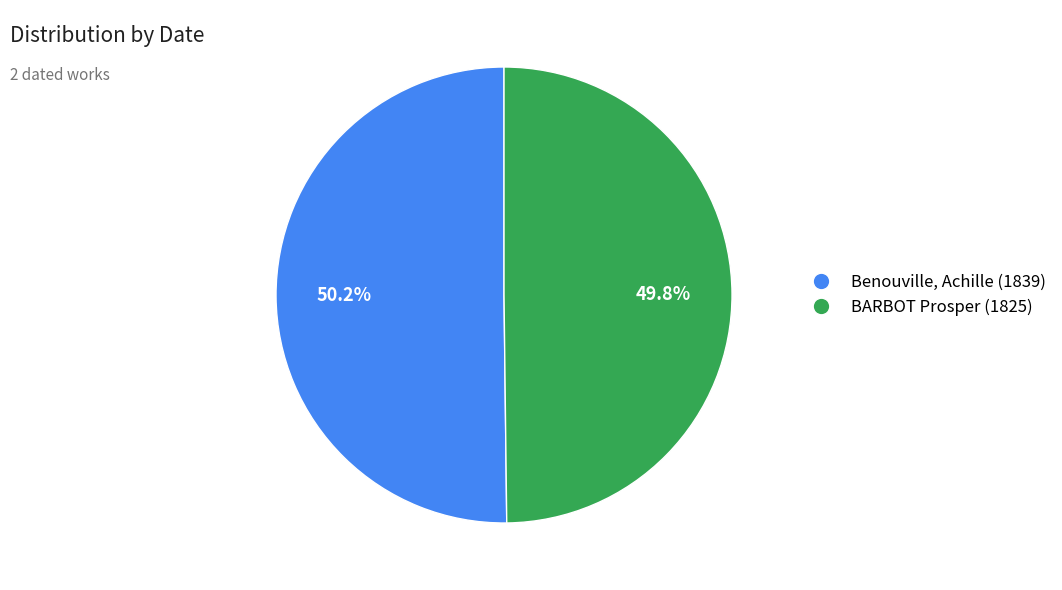

To the nearest percent, what percentage of the pie is BARBOT Prosper (1825)?

50%